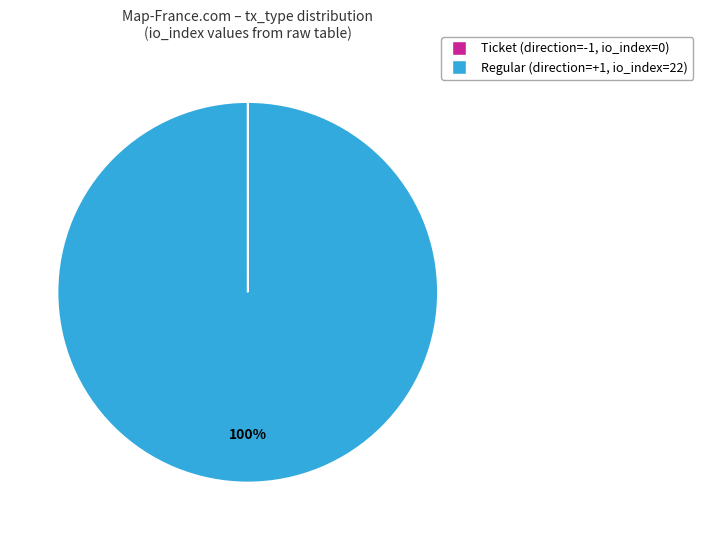

Does any single category account for the majority?

Yes